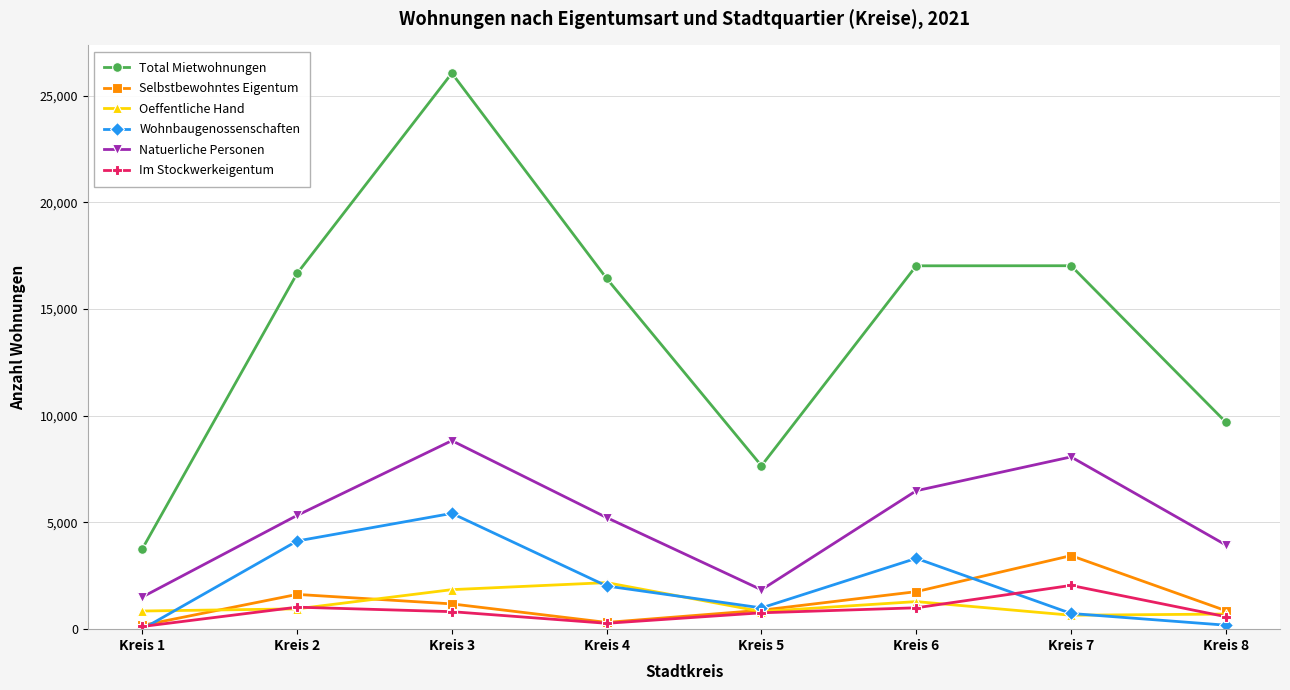

How many interior local valleys does the Total Mietwohnungen series have?

1